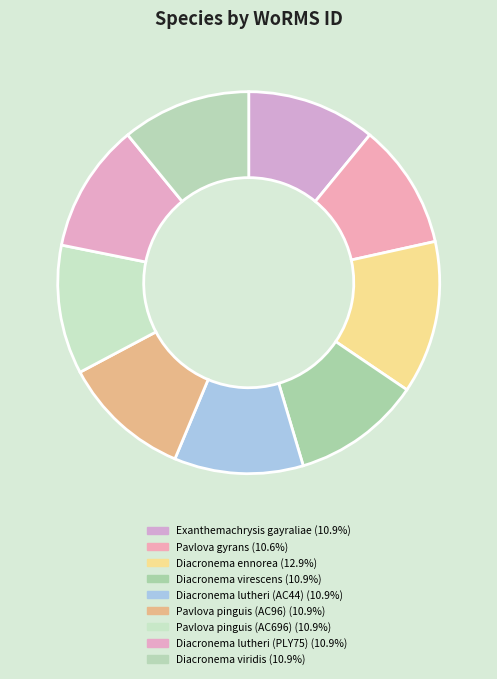

Is it true that Pavlova pinguis (AC696) is 1% of the pie?

False